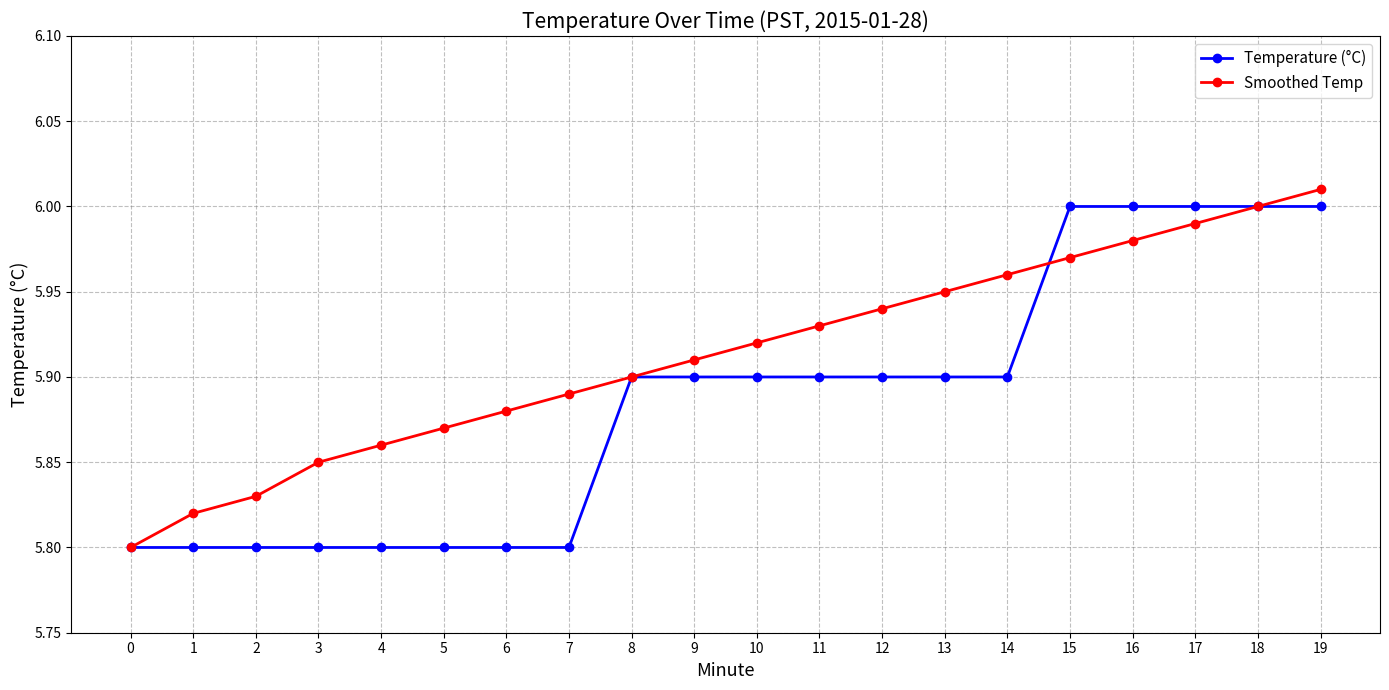

True or false: Smoothed Temp has a value of 2.9 at 14.

False